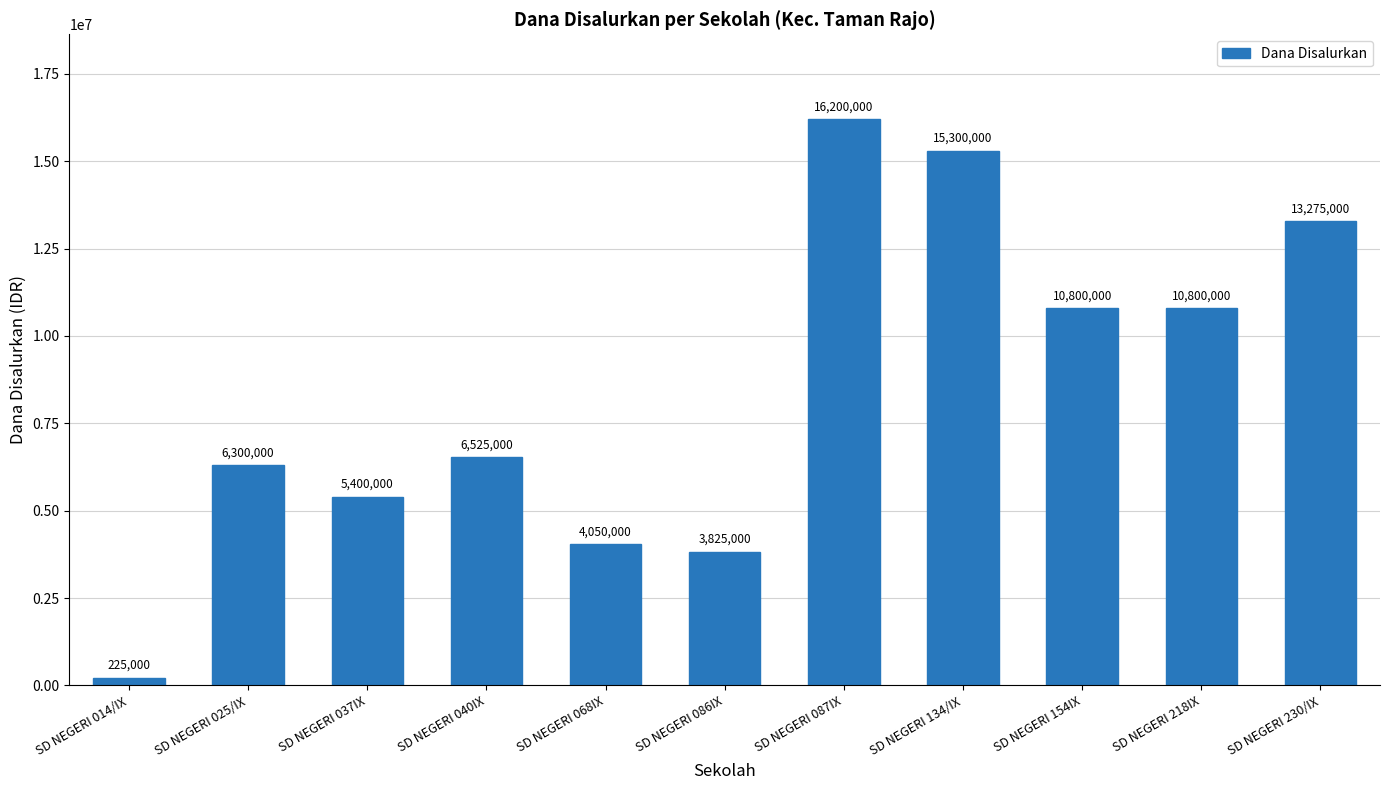

What is the difference between the maximum and second lowest values?

12375000